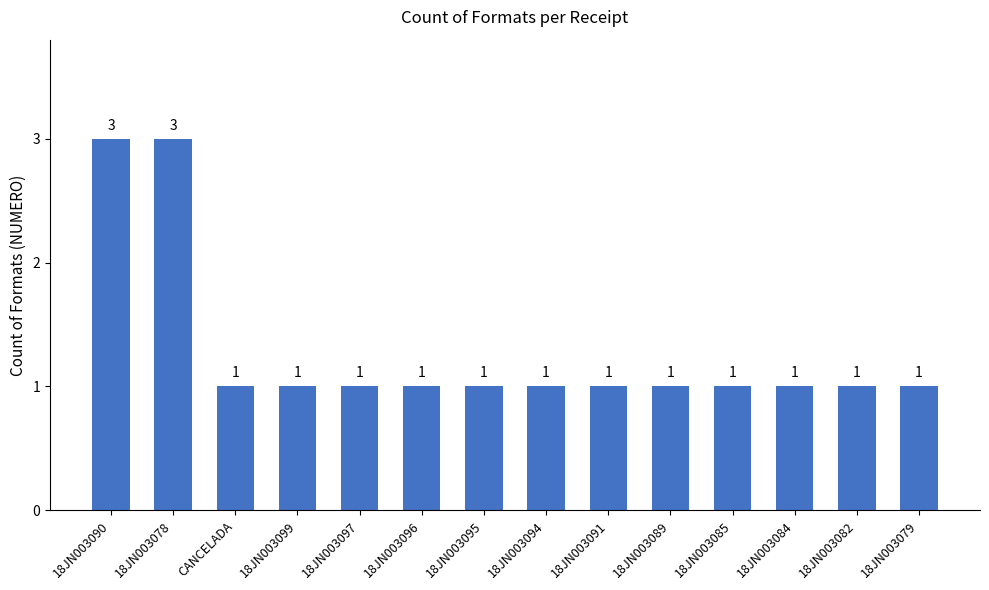

What is the greatest value displayed?

3